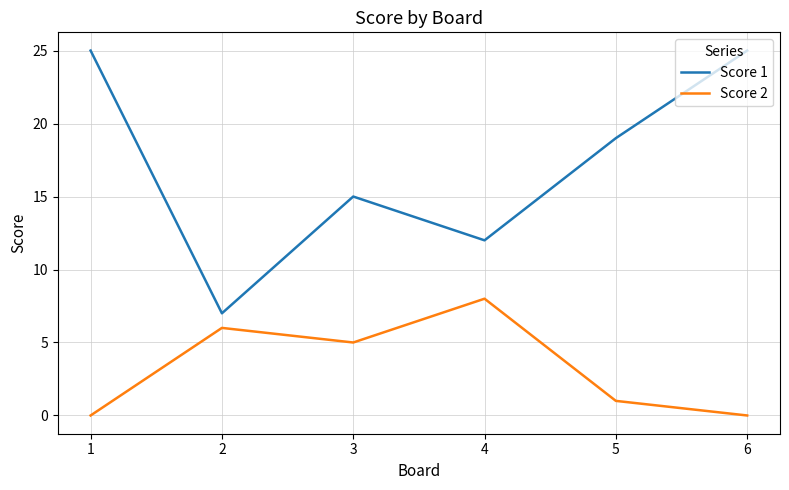

What is the approximate value of Score 2 at 3?

5